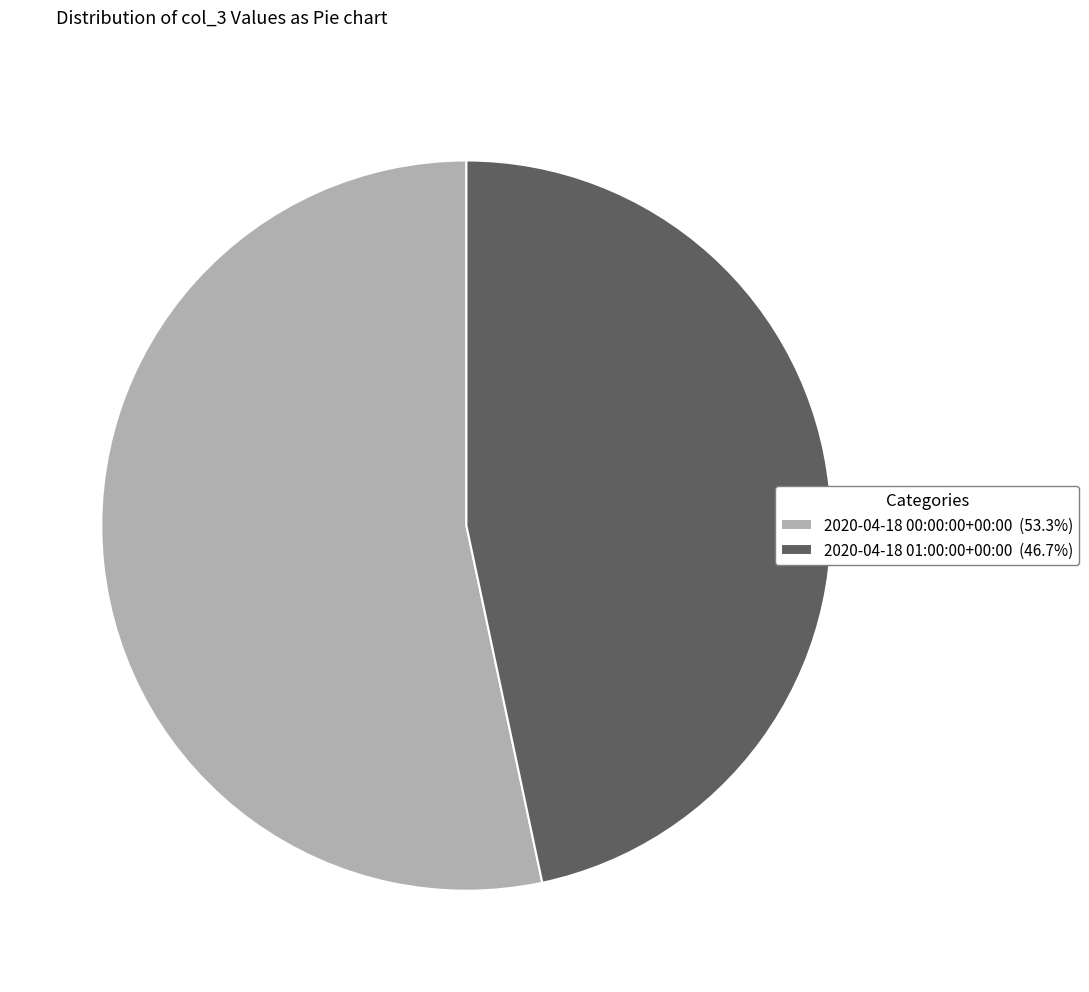

Count the number of slices in the pie.

2